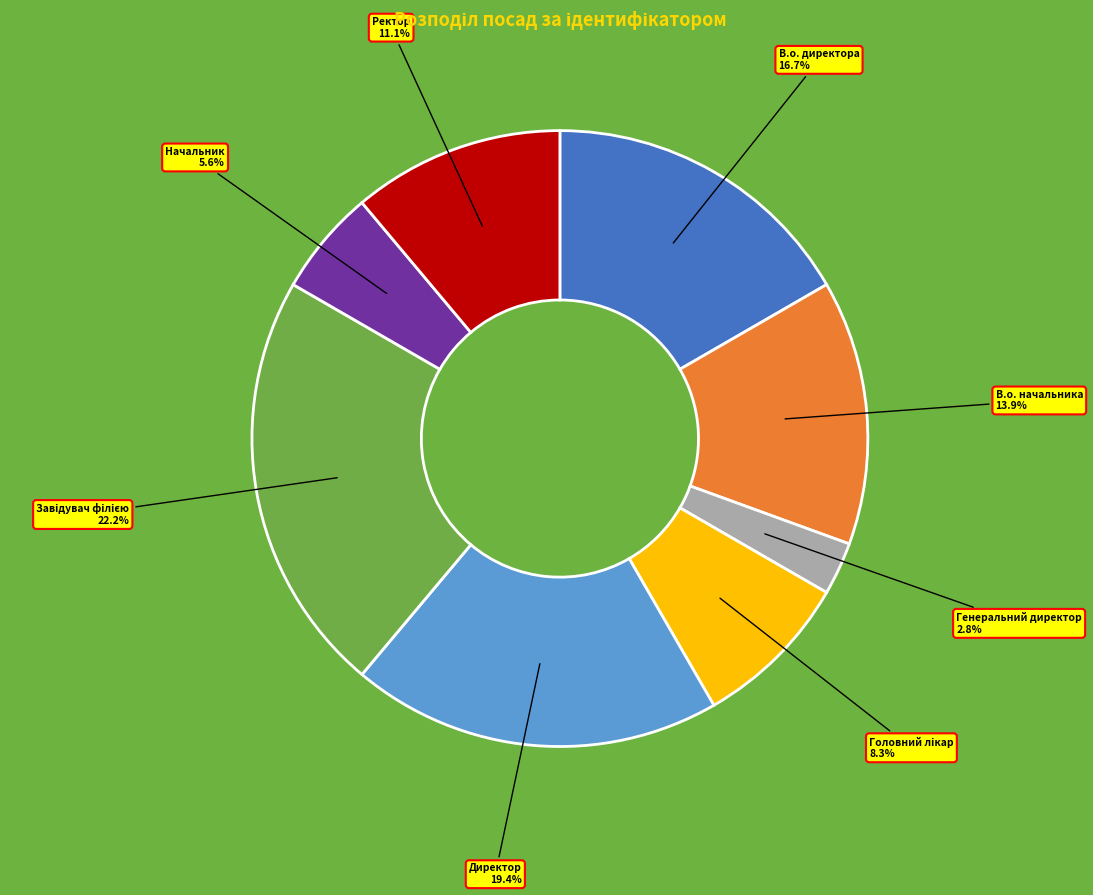

What percentage is NOT represented by Начальник?

94.4%